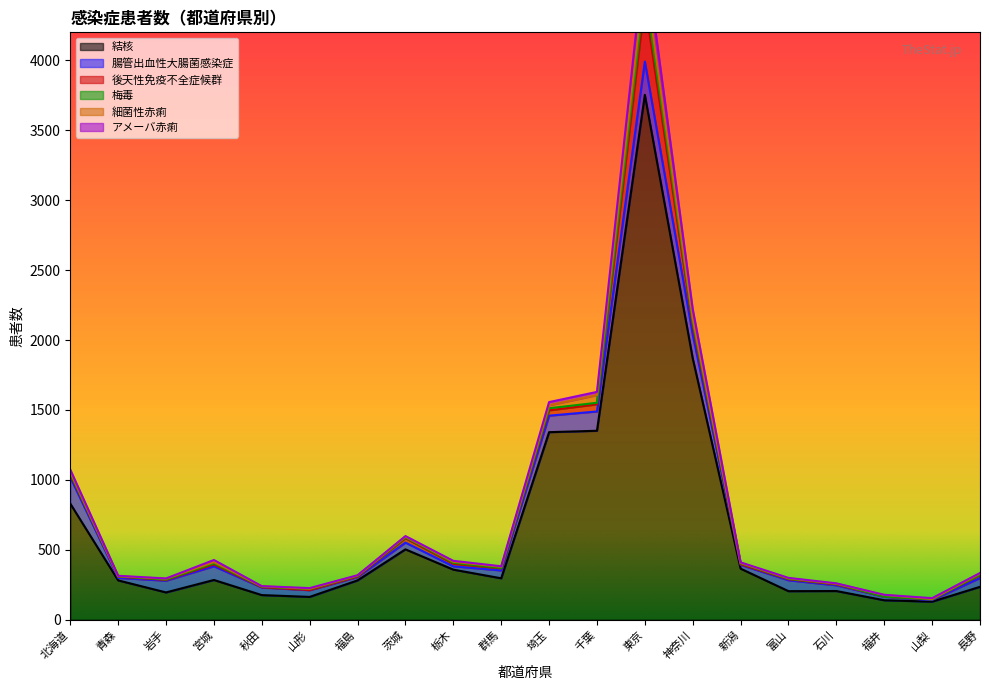

Is it true that 後天性免疫不全症候群 equals 2 at 富山?

False